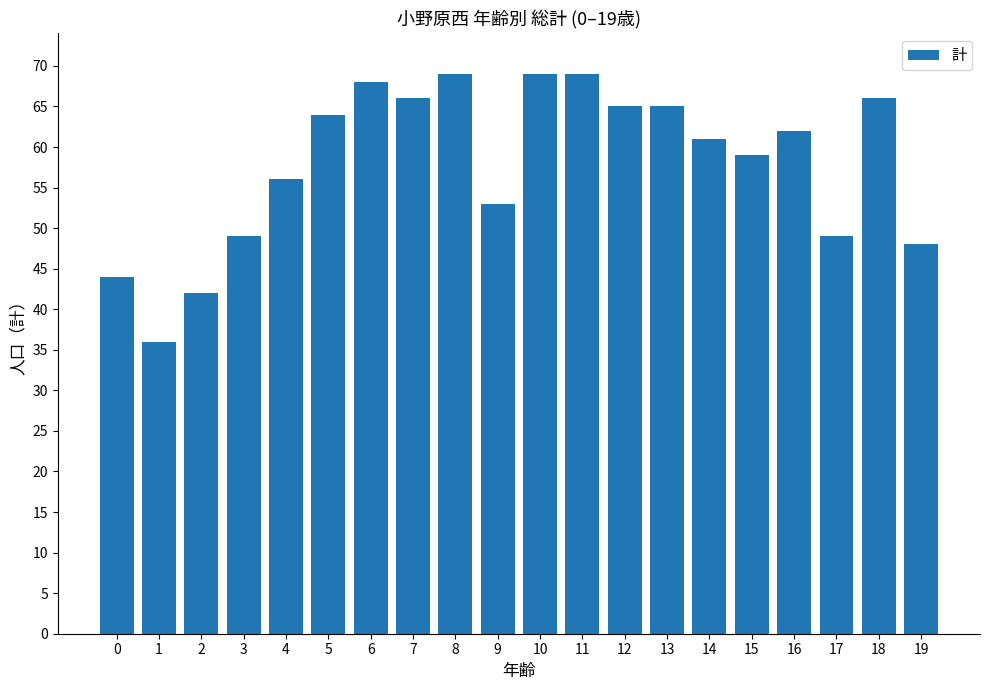

What is the minimum value shown in the chart?

36